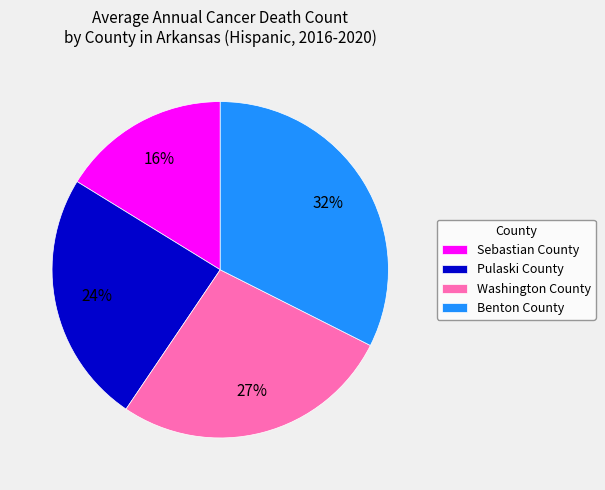

The Washington County slice represents 20% of the pie. True or false?

False